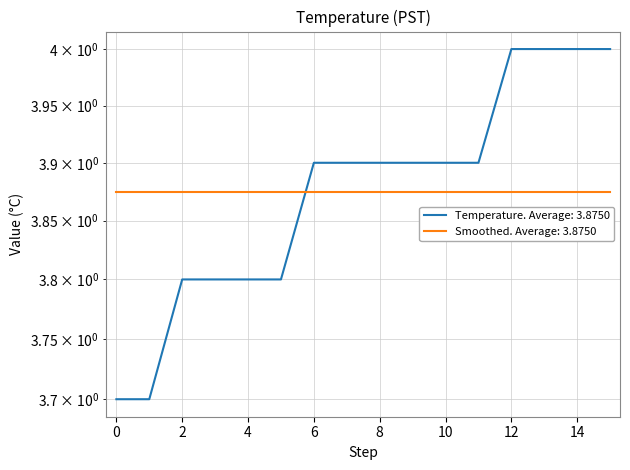

Is it true that the value at 7 is 3.9?

True